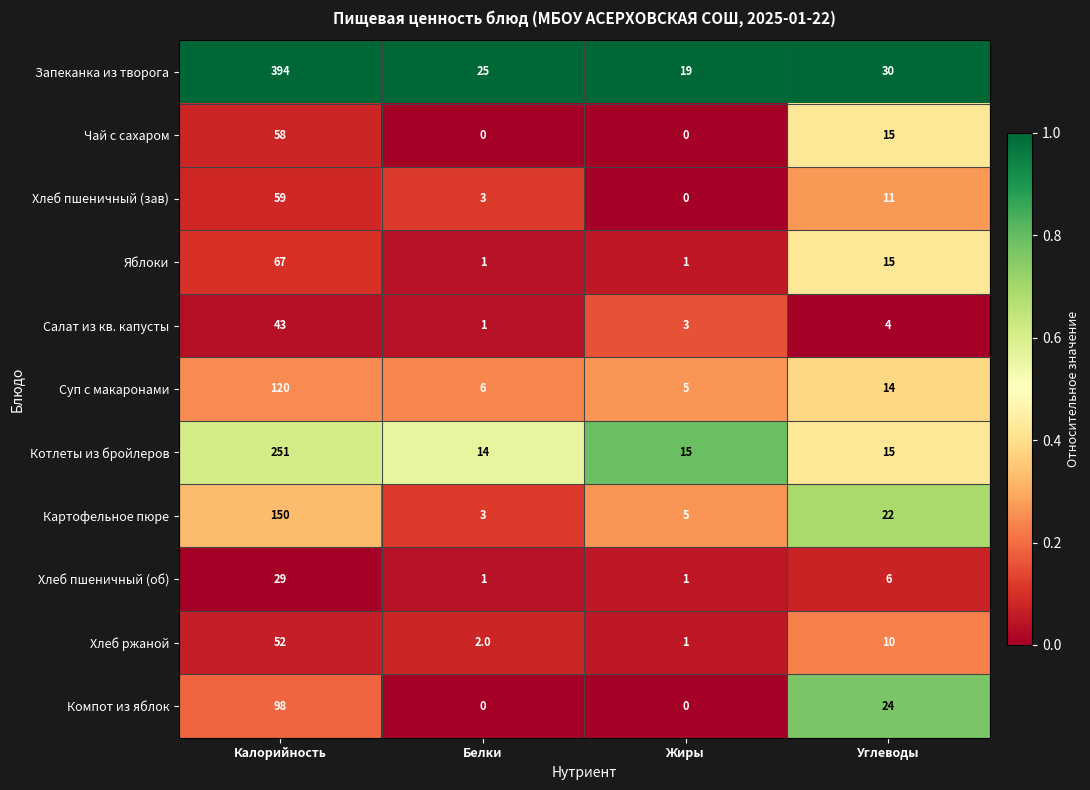

At which category does the chart reach its peak across all series?

Калорийность